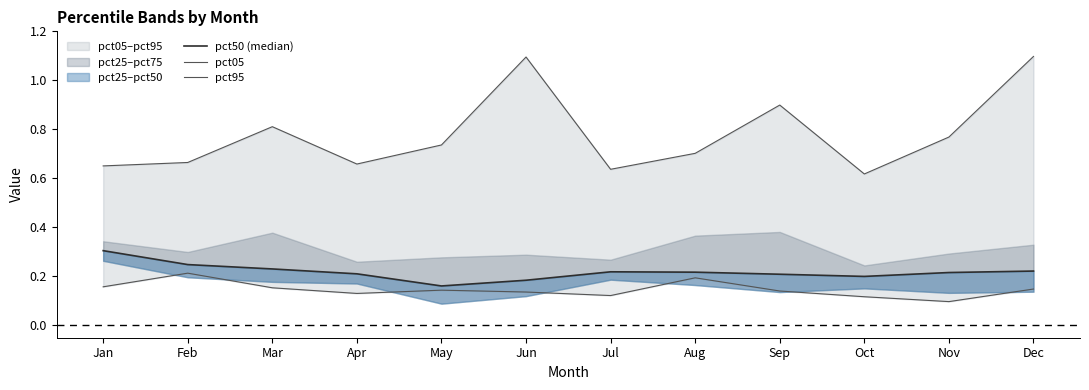

Is it true that pct05 equals 0.0 at Apr?

False